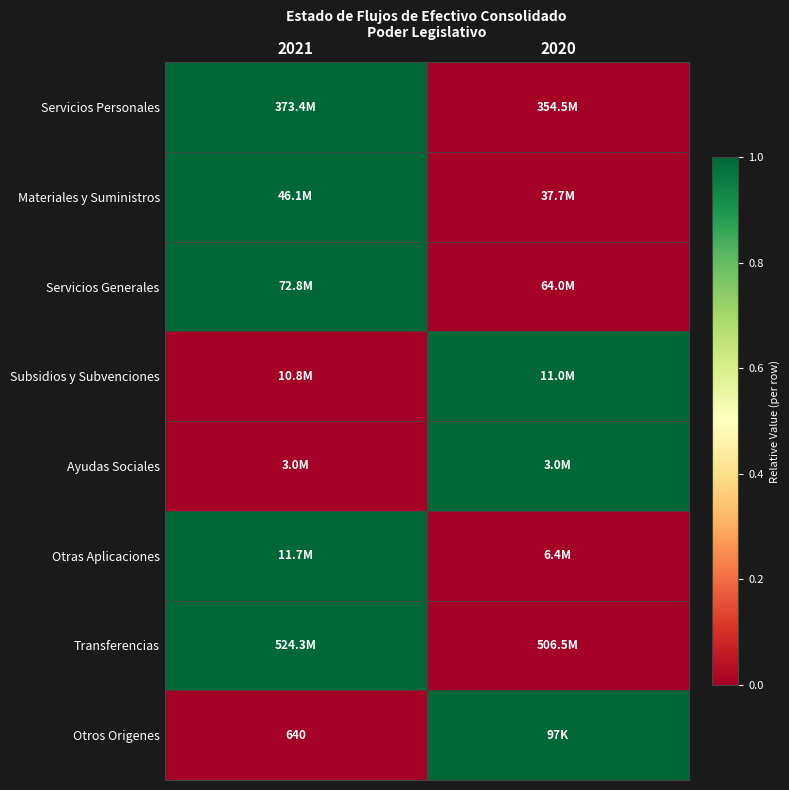

Is it true that Otros Origenes equals 941 at 2021?

False